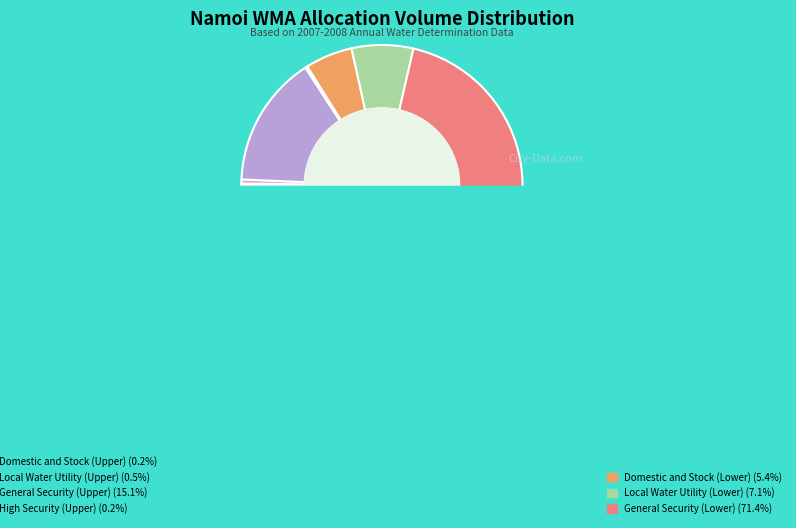

To the nearest percent, what percentage of the pie is General Security (Lower)?

71%